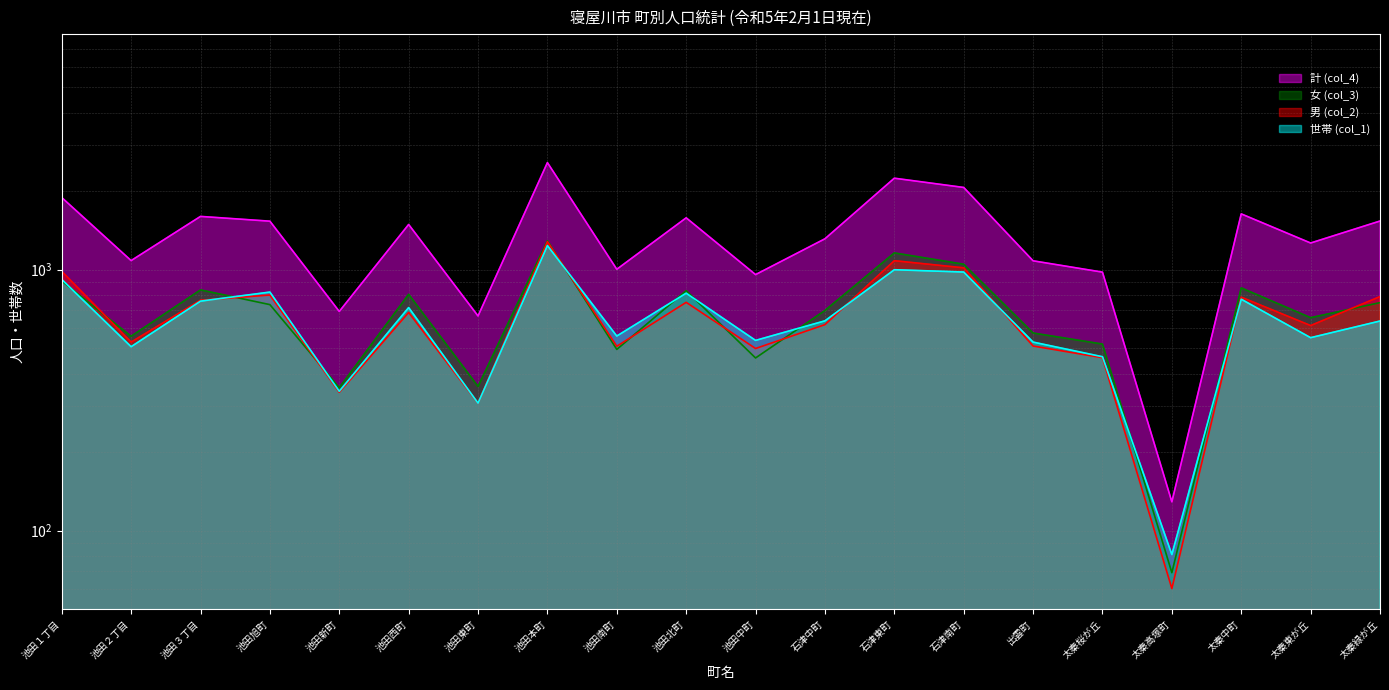

What position from the left is 太秦高塚町?

17